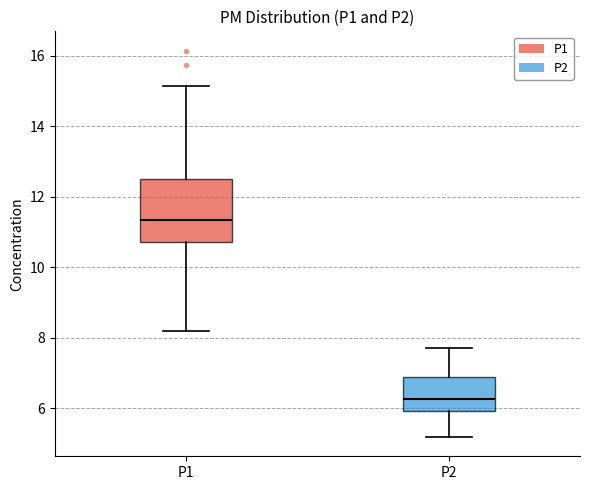

Where is the lower edge of the box for P1 on the y-axis? The values are not printed on the chart, so give them approximately, as read against the axis.

10.8